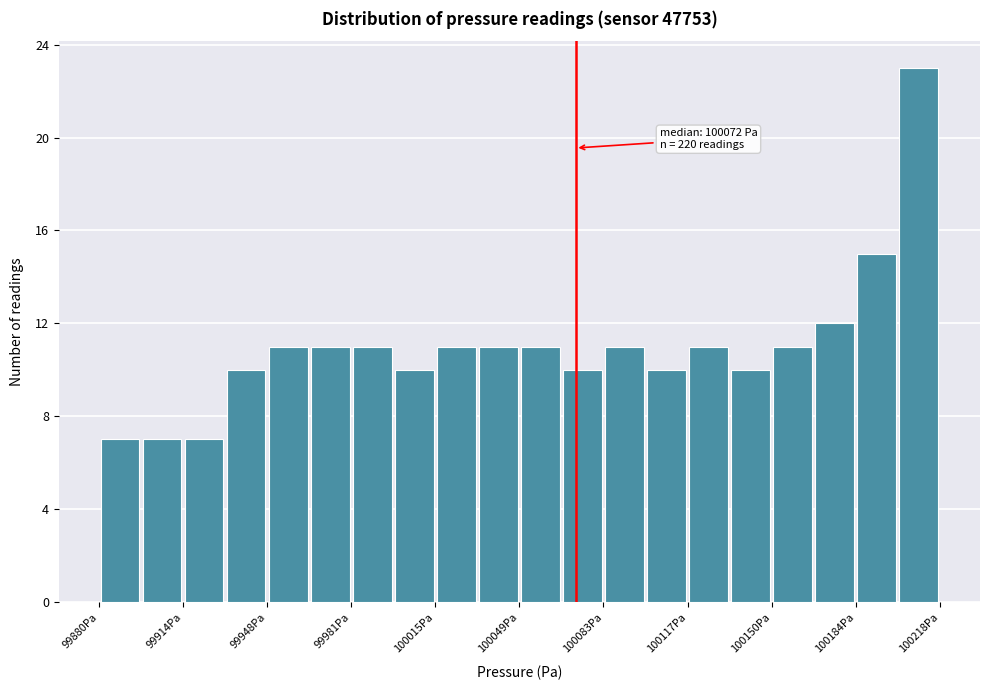

Around what value on the x-axis is the tallest bar? Give the approximate position of its centre, as read against the axis.

100210